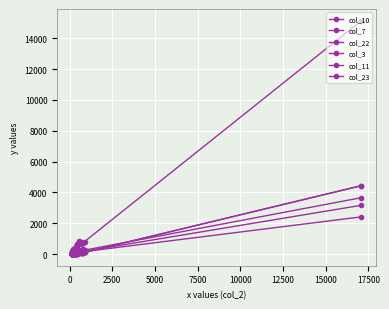

Is this an area chart (filled region under the line)?

No